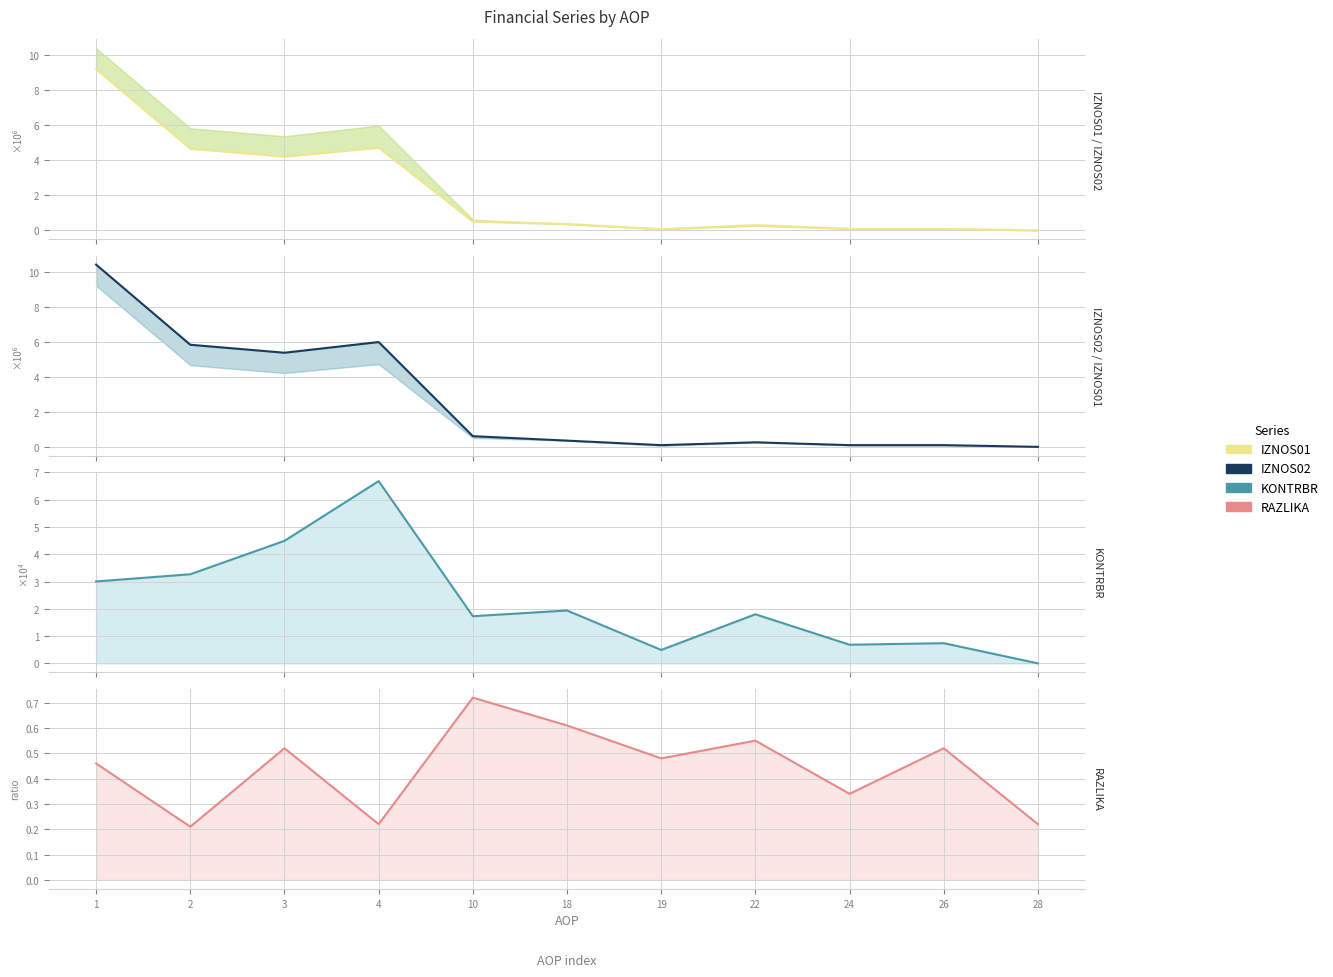

At which label is RAZLIKA upper closest to 0?

2